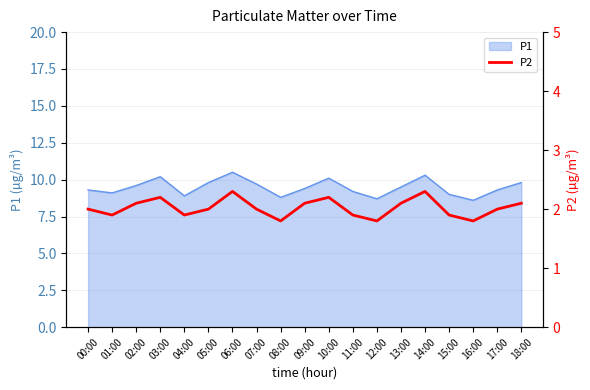

Which category has the highest value across all series?

06:00